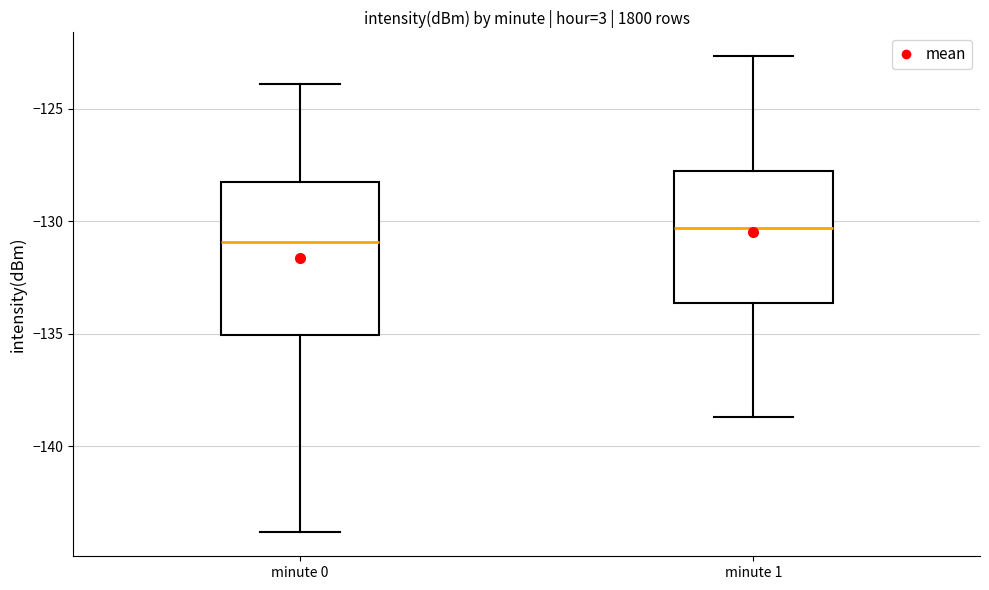

Which box has the highest median line?

minute 1